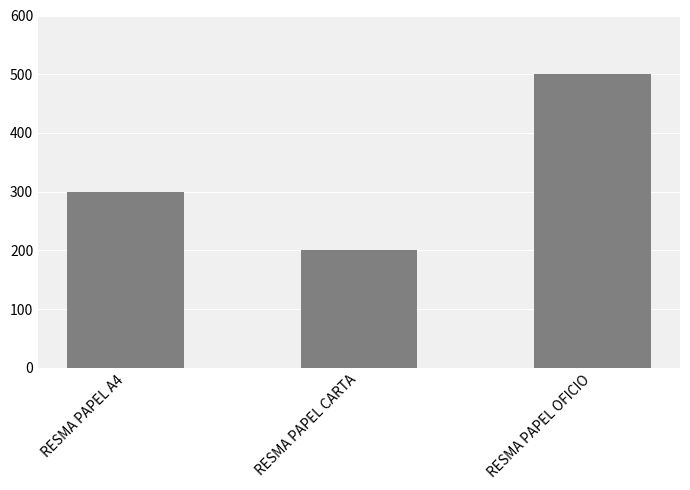

The chart shows a value of 300 at RESMA PAPEL A4. True or false?

True